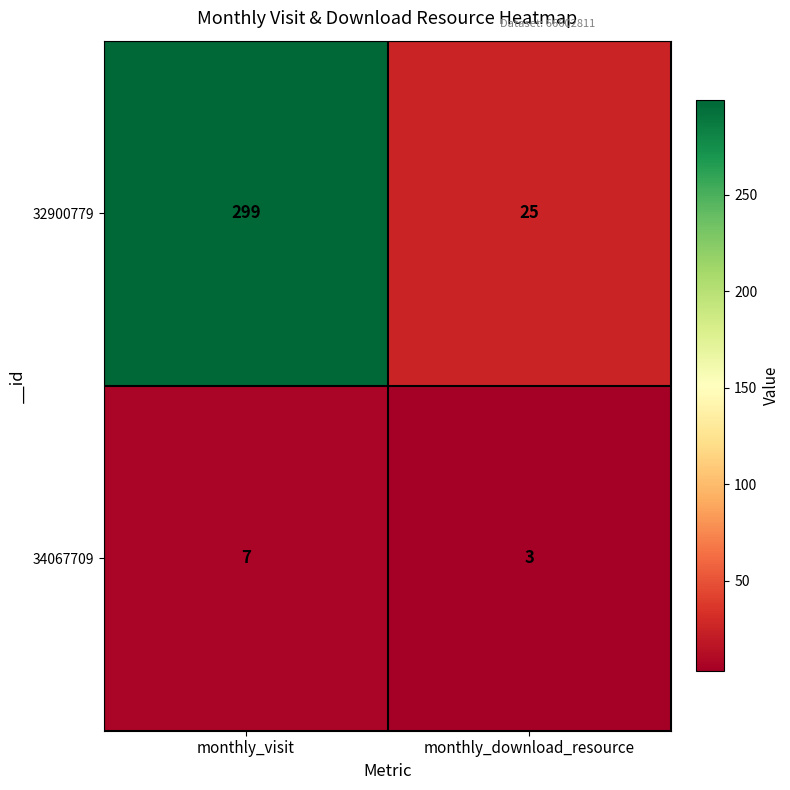

What is the sum of the 32900779 values at monthly_visit and monthly_download_resource?

324